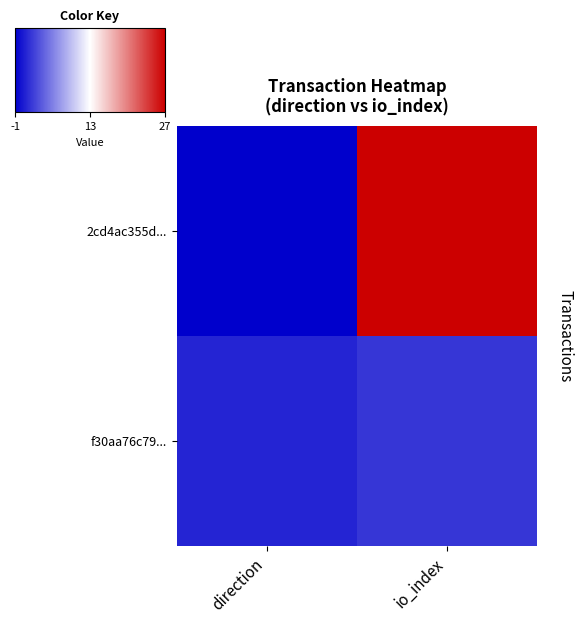

Which label corresponds to the smallest value in the chart?

direction